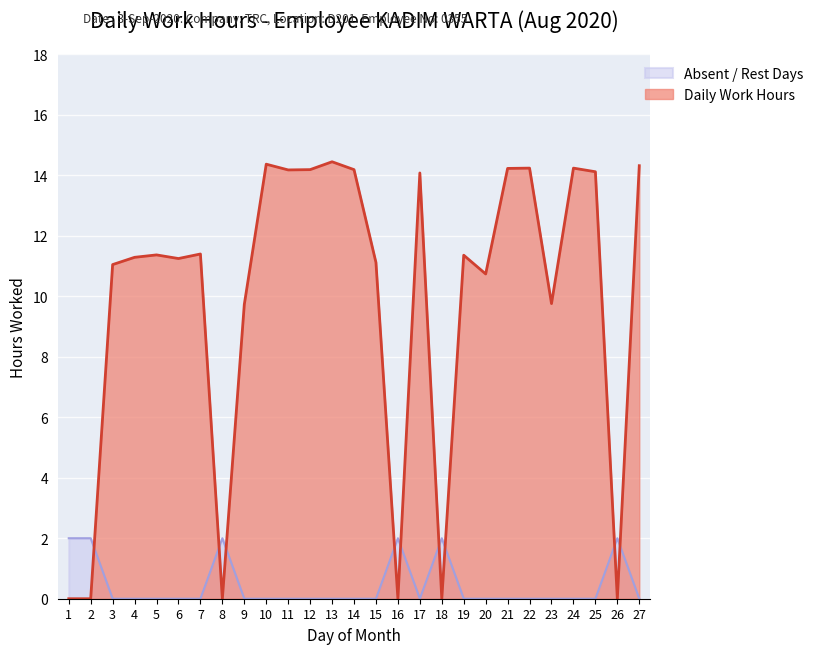

How many positive values are there?

21